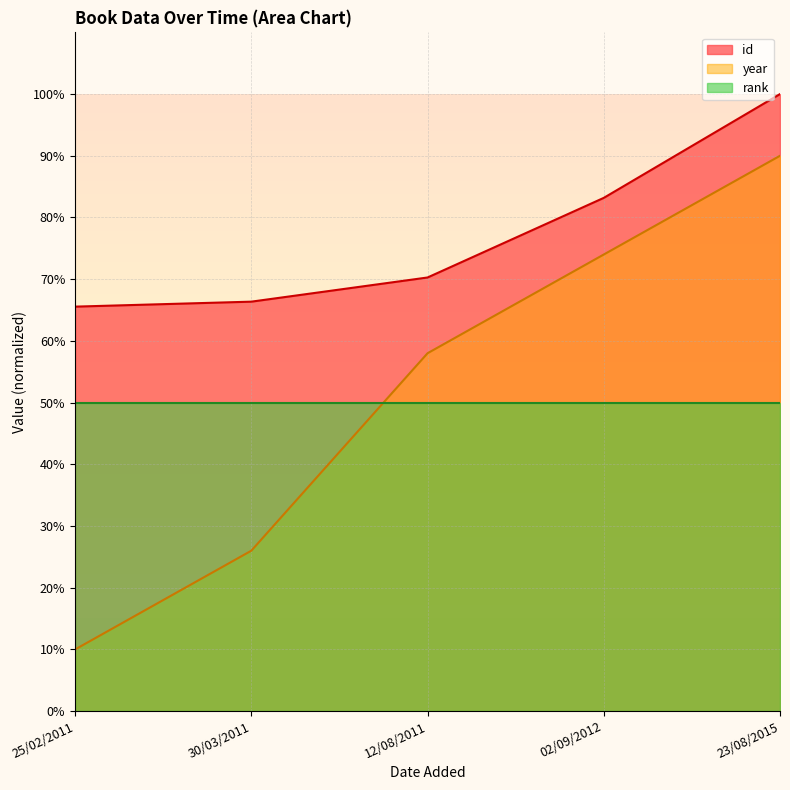

True or false: year and id intersect in this chart.

False